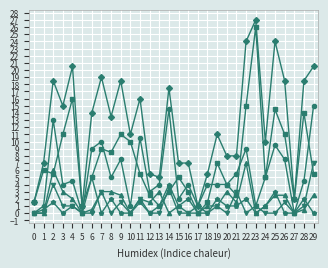

What is the maximum value shown in the chart?

27.0